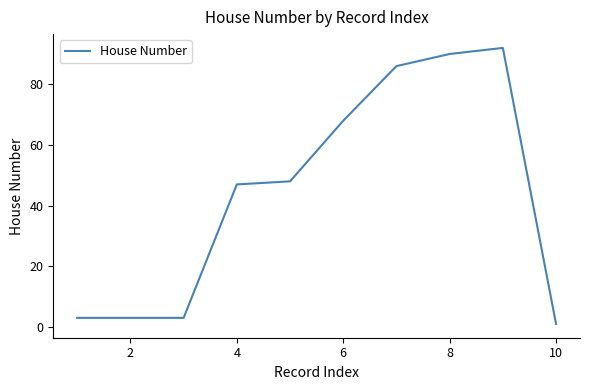

What is the maximum value shown in the chart?

92